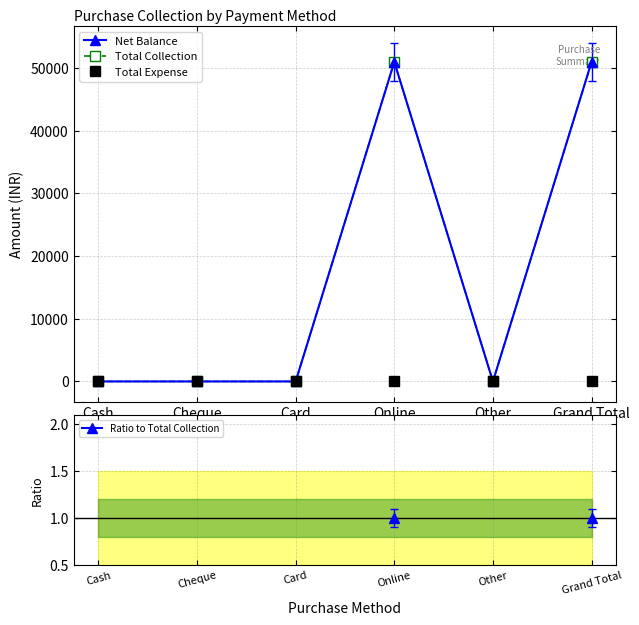

What is the label of the 4th point from the left?

Online